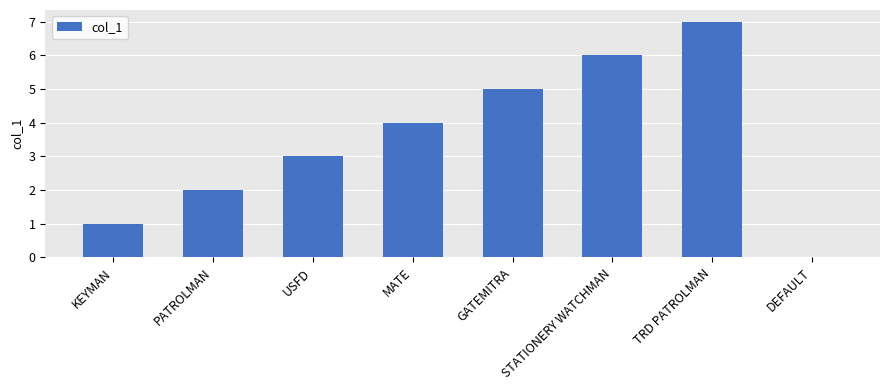

What is the greatest value displayed?

7